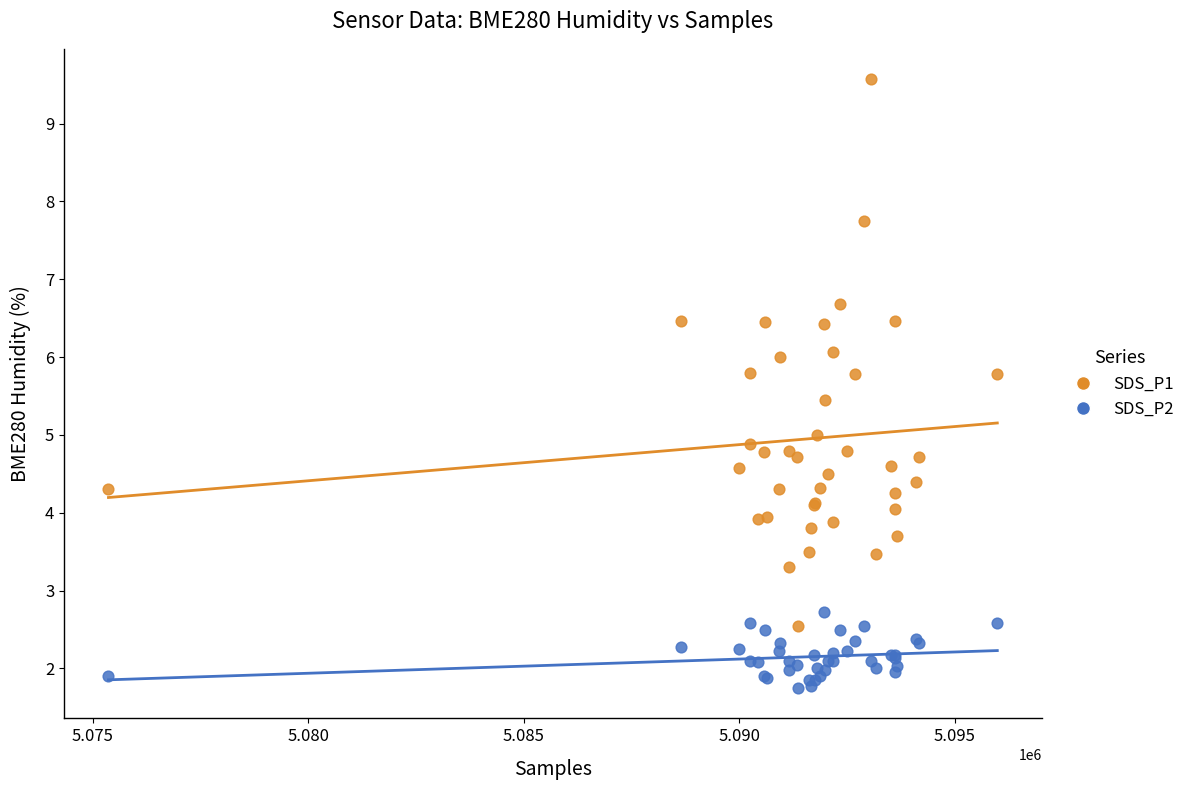

Which series has the widest spread of Y values?

SDS_P1